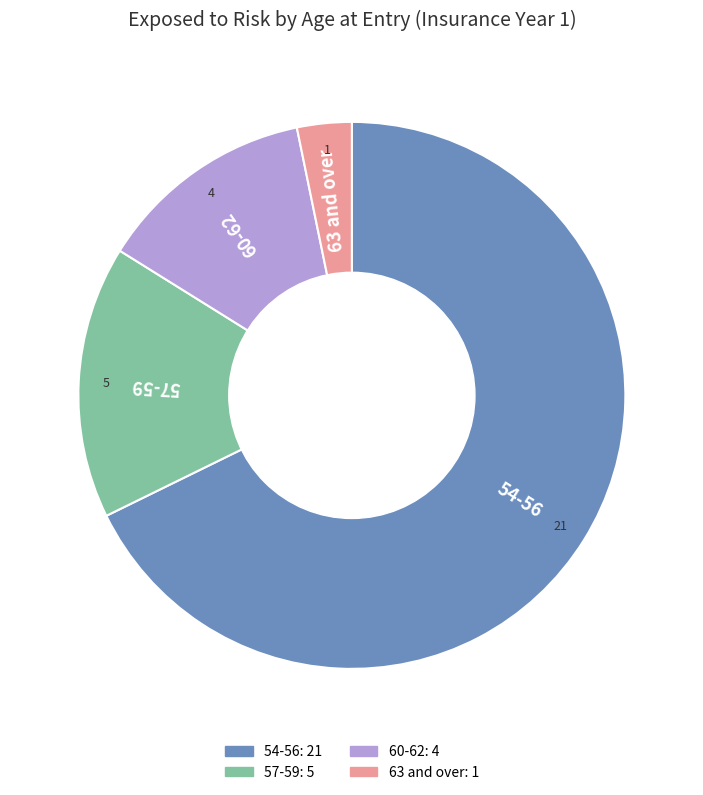

Which category has the biggest portion of the pie?

54-56